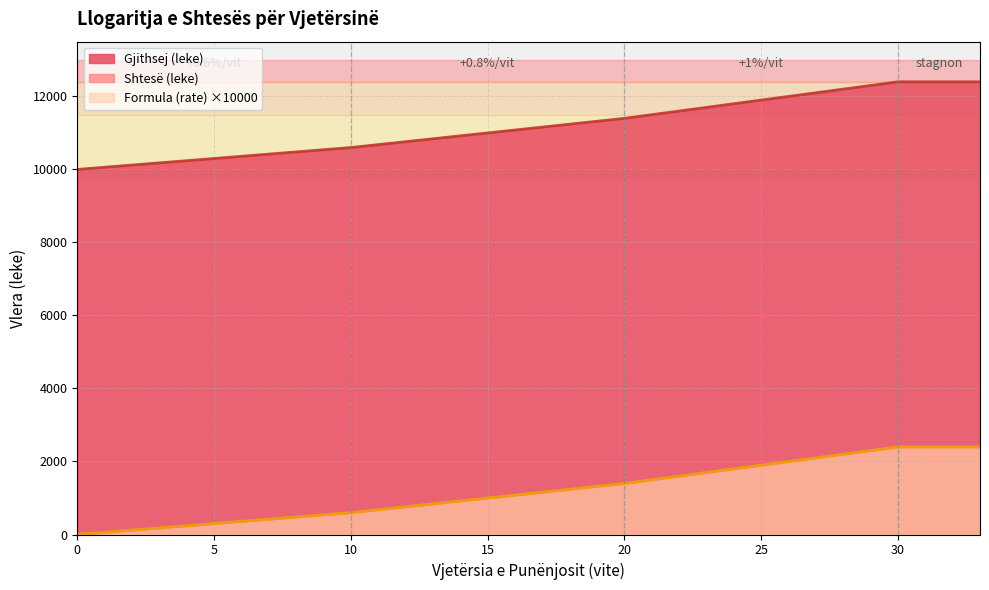

Does the chart have visible grid lines?

Yes